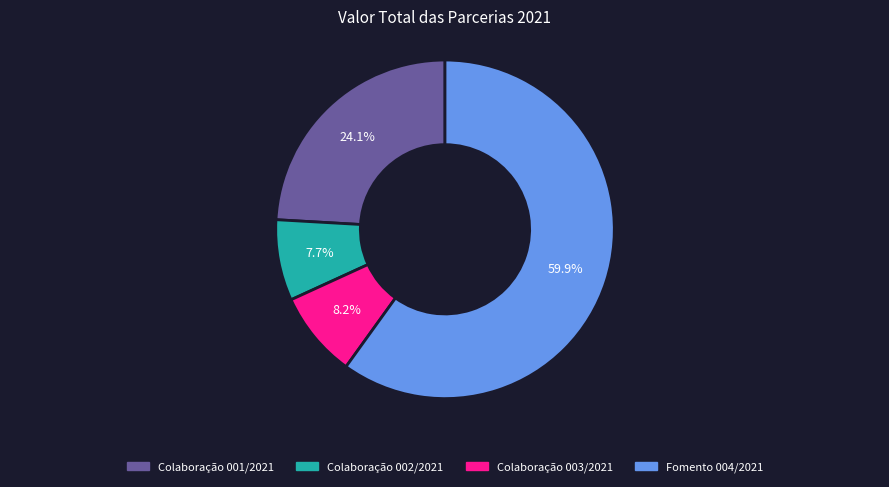

Is there a majority slice in this chart?

Yes